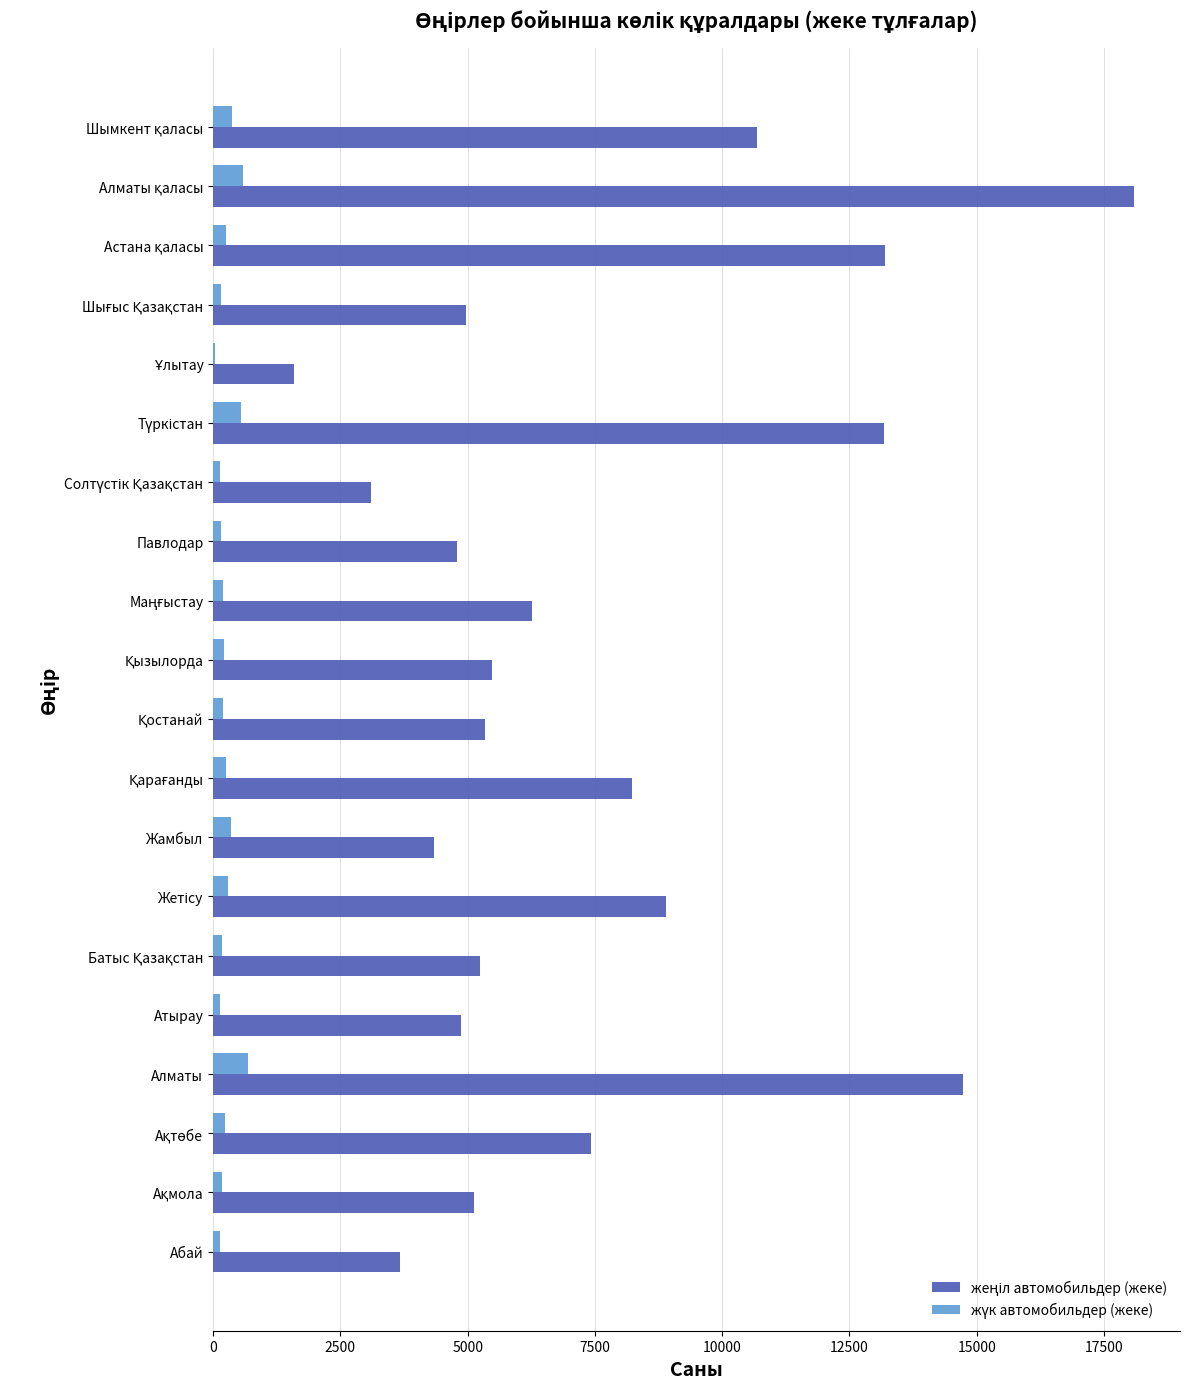

What is the greatest value displayed?

18089